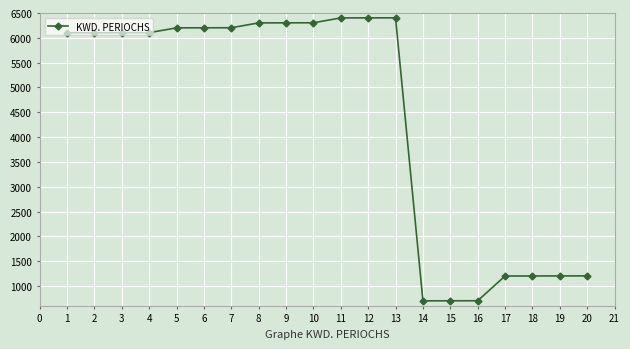

Is it true that the value at 2 is 6102?

True